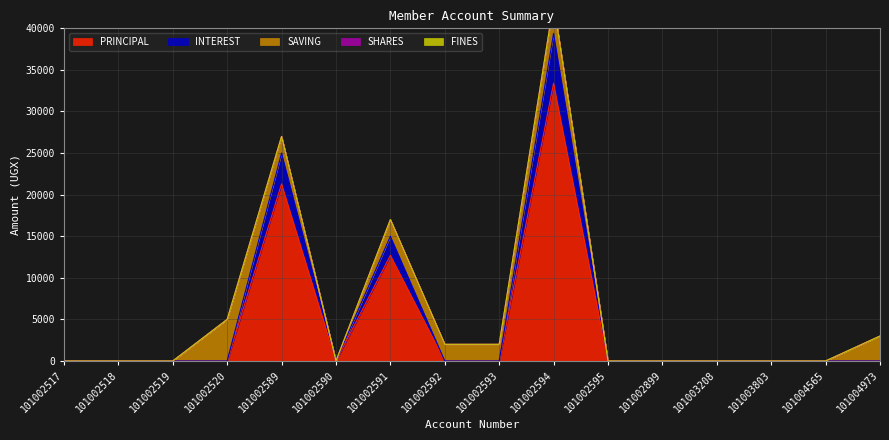

Which category has the highest value across all series?

101002594